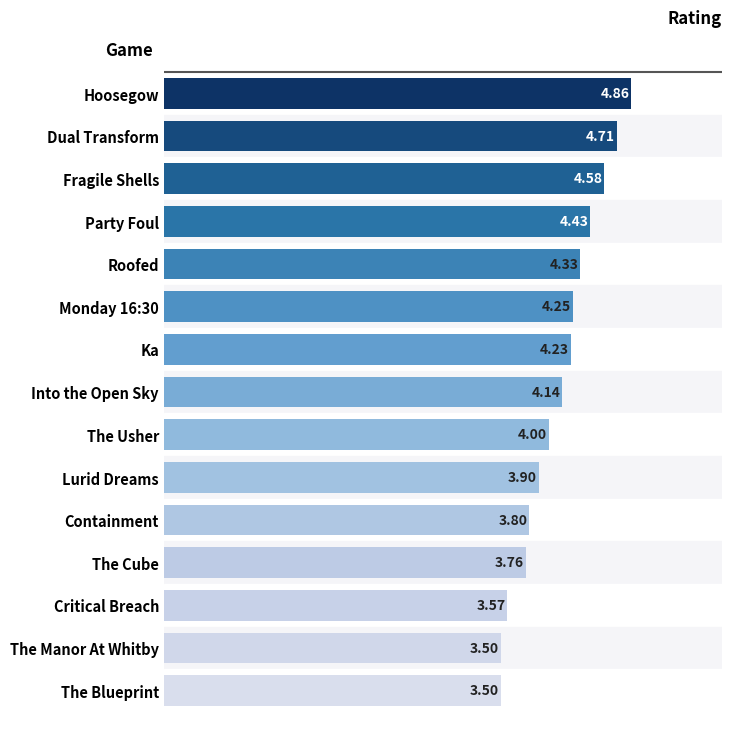

At which category does the chart reach its peak across all series?

Hoosegow